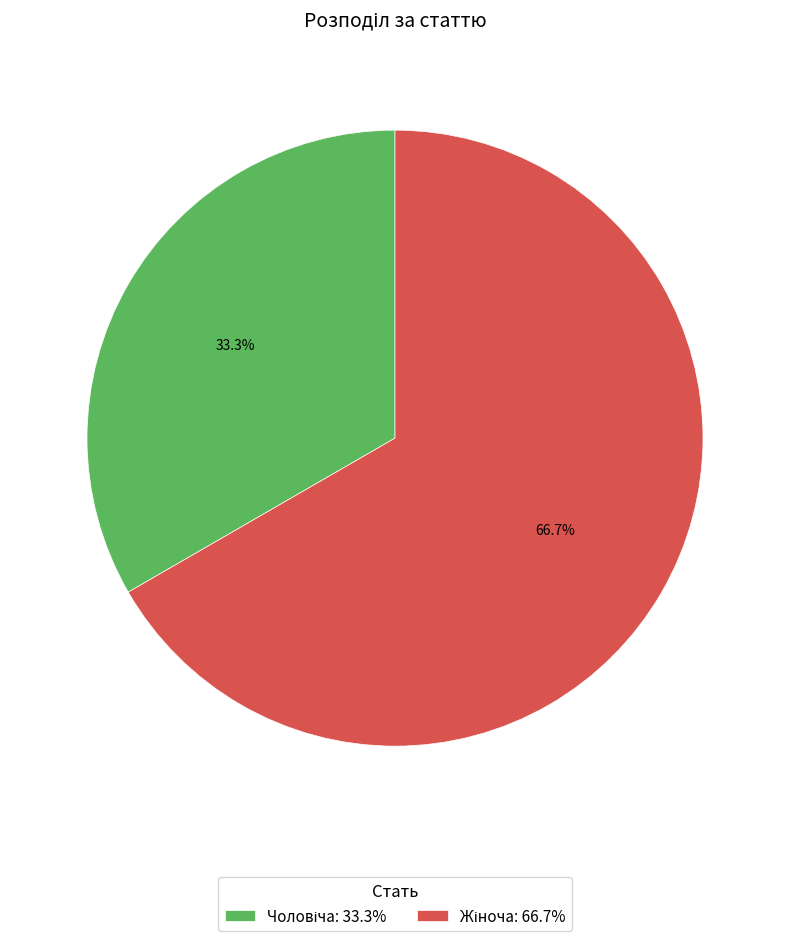

Is there a majority slice in this chart?

Yes